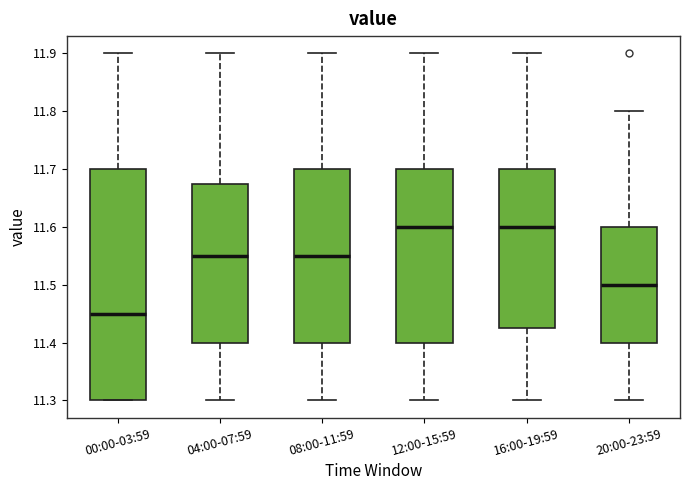

Where does the upper whisker of the box for 20:00-23:59 end on the y-axis? The values are not printed on the chart, so give them approximately, as read against the axis.

11.80